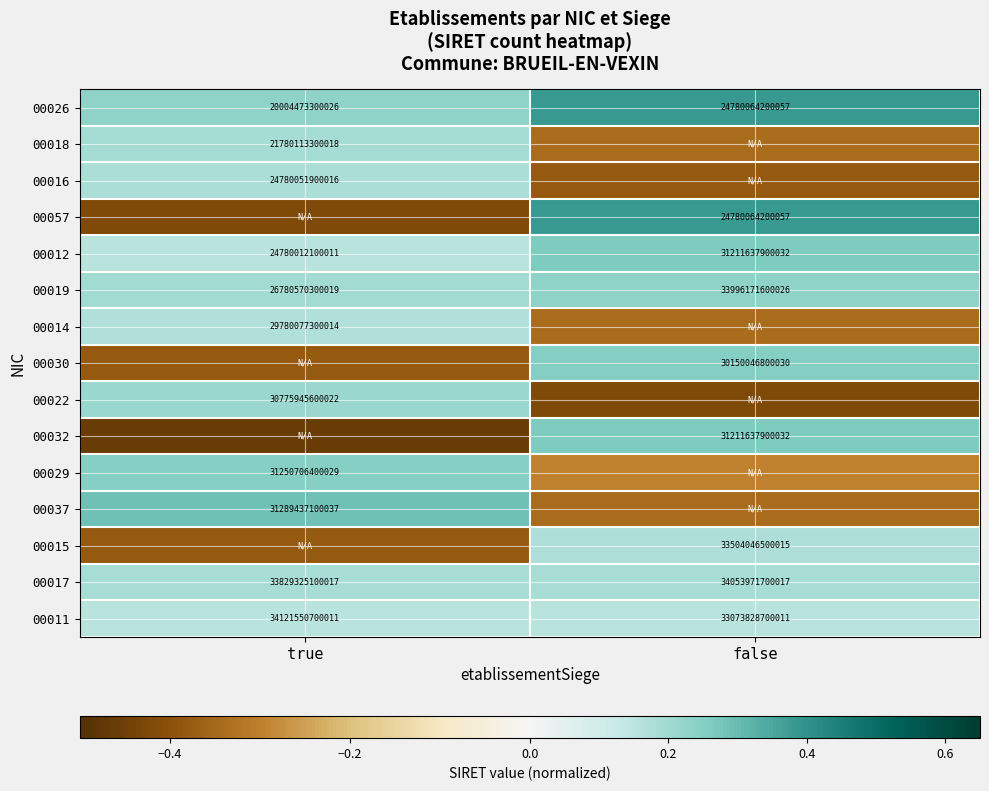

Is the value of 00012 at true greater than the value of 00011 at false?

No